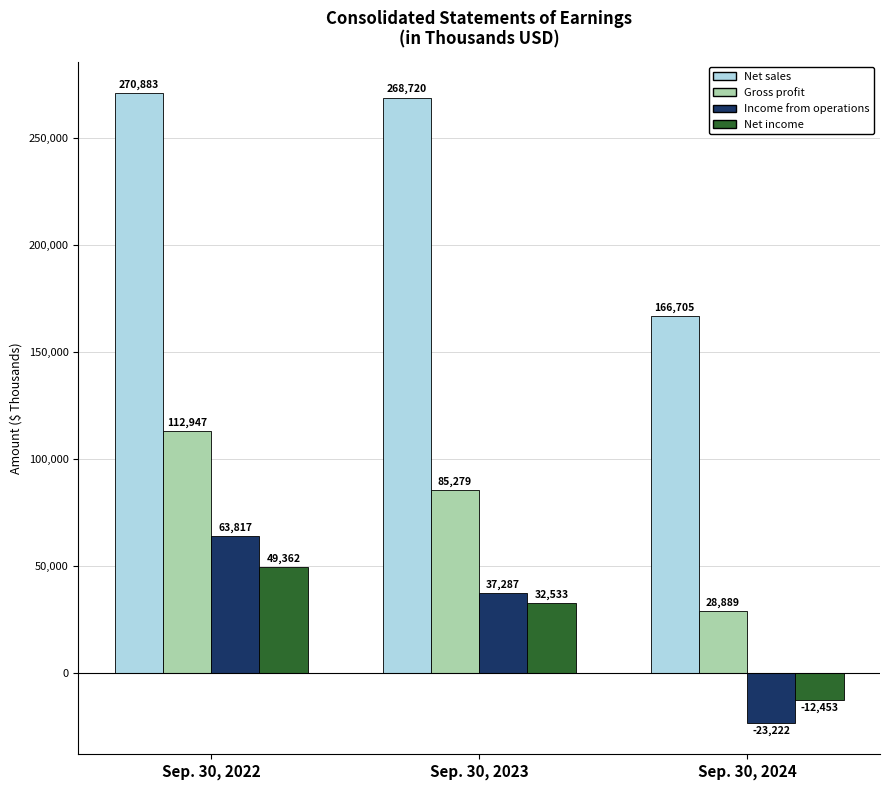

What is the greatest value displayed?

270883